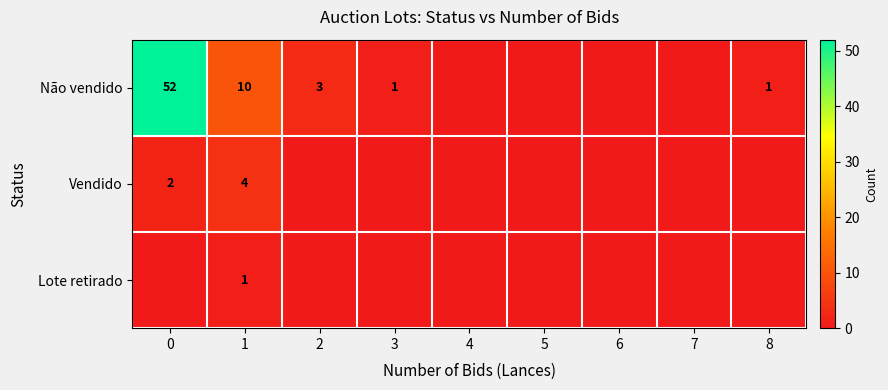

The Não vendido series shows 7 at 1. True or false?

False